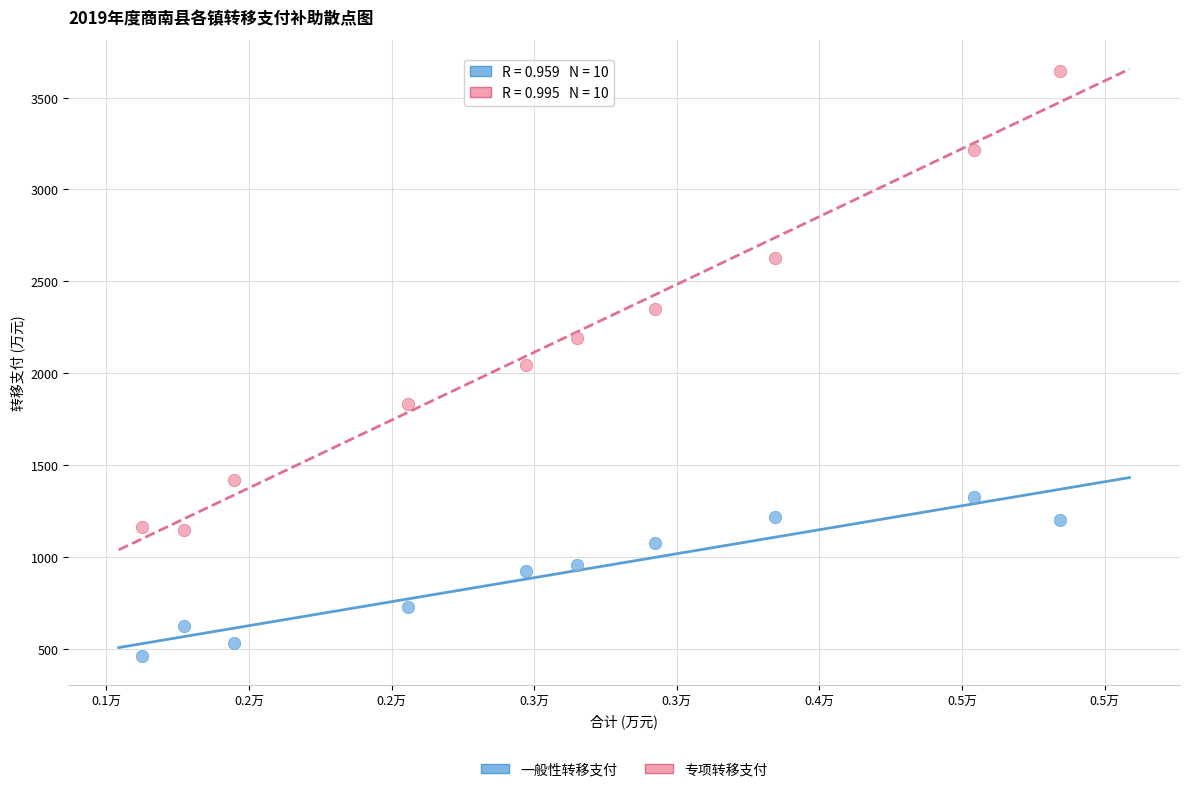

What are all the series names shown in the legend?

一般性转移支付, 专项转移支付